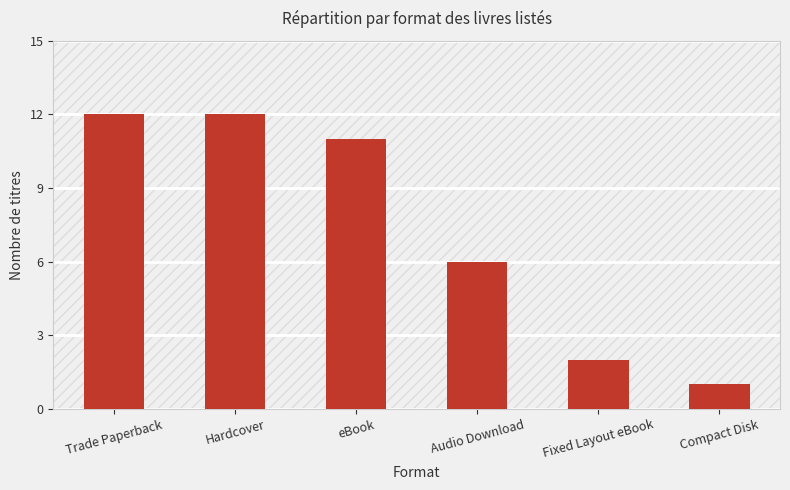

Where does the data first go above 11?

Trade Paperback